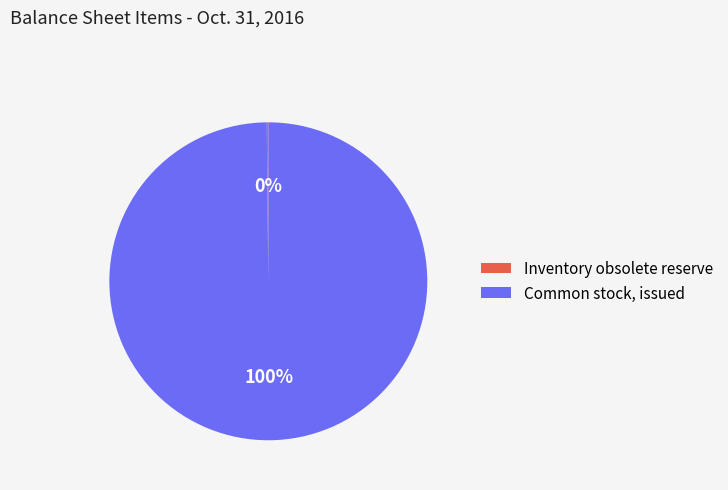

To the nearest percent, what percentage of the pie is Common stock, issued?

100%